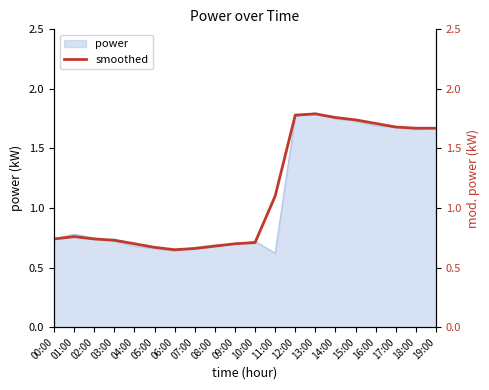

What is the label of the 20th point from the left?

19:00